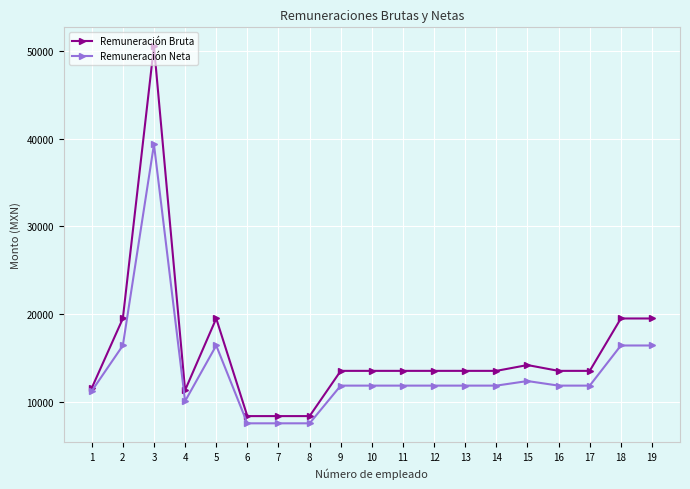

What is the highest value of the Remuneración Neta series?

39349.1